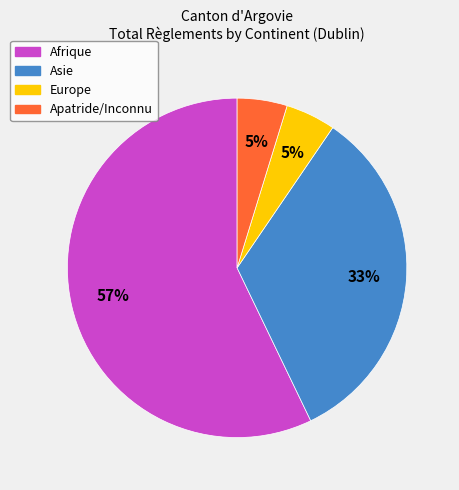

How many slices are in this pie chart?

4